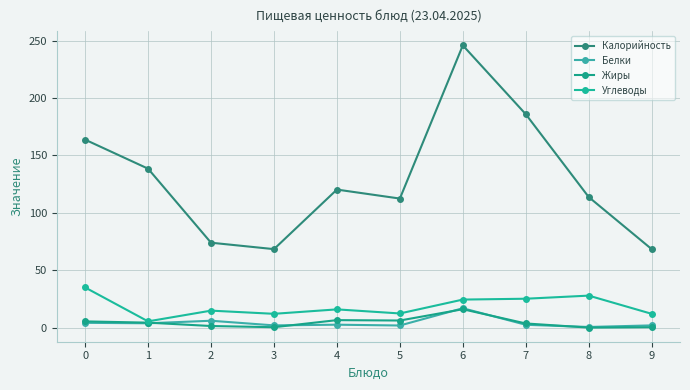

Is the value of Белки at 3 greater than the value of Жиры at 5?

No